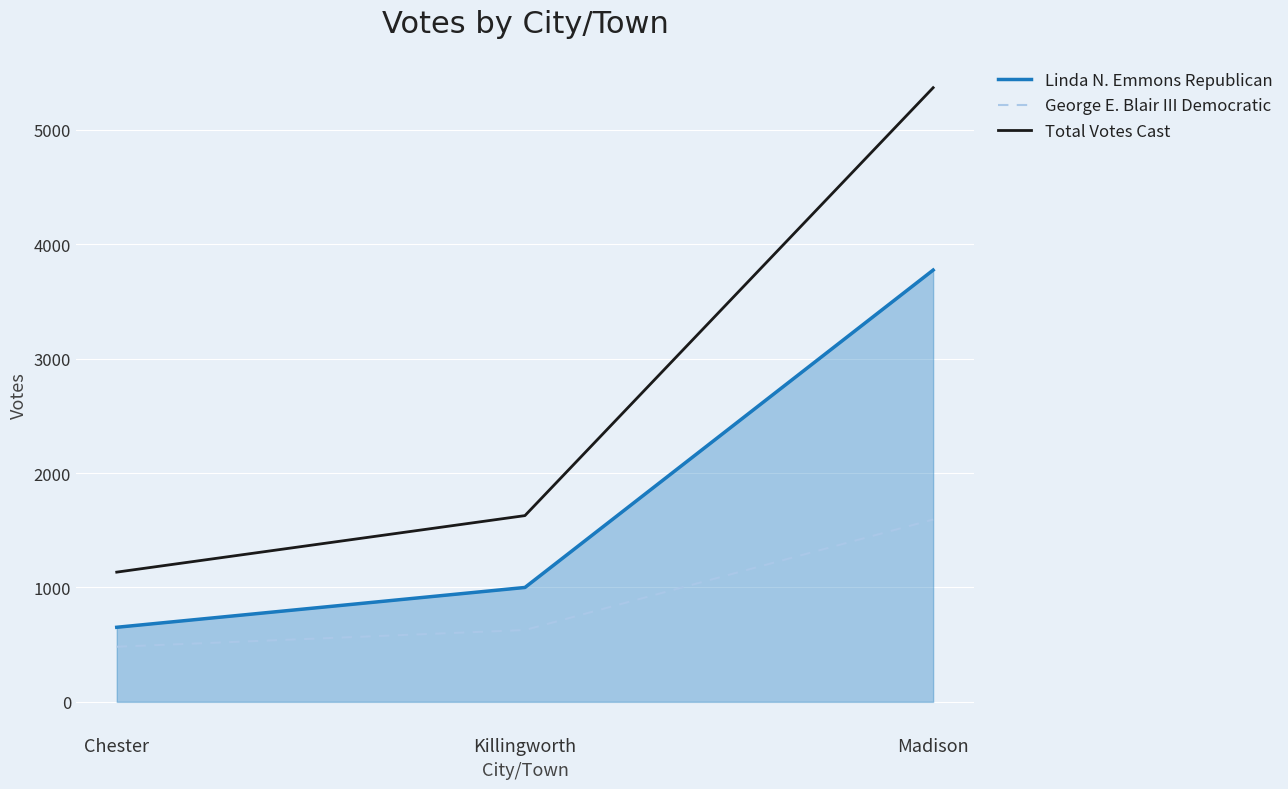

Reading left to right, what are all the values shown in this chart?

Linda N. Emmons Republican: 652	1000	3774
George E. Blair III Democratic: 482	628	1594
Total Votes Cast: 1134	1628	5368